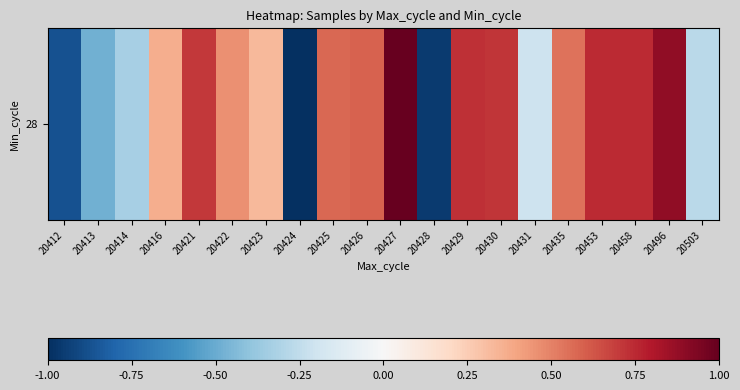

List the labels in order of value, smallest first.

20424, 20428, 20412, 20413, 20414, 20503, 20431, 20423, 20416, 20422, 20435, 20425, 20426, 20421, 20430, 20429, 20453, 20458, 20496, 20427